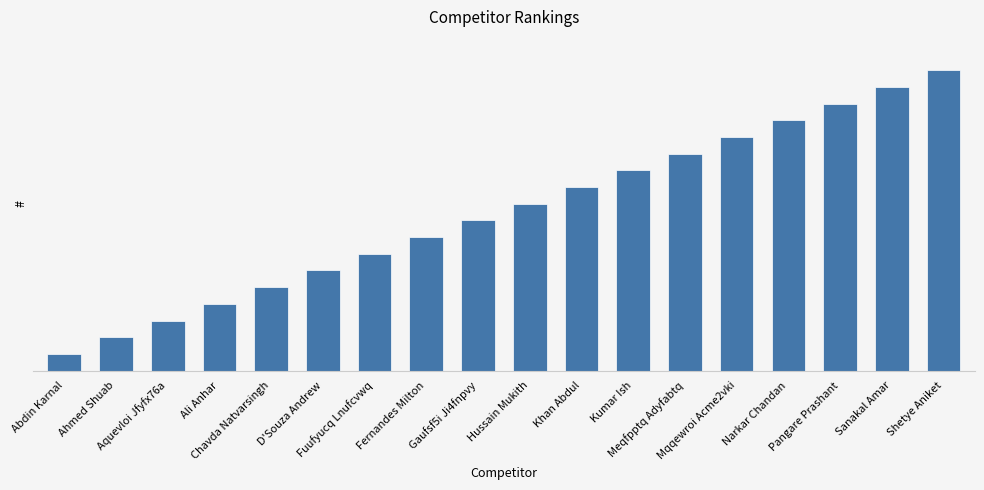

What is the label of the 4th bar from the right?

Narkar Chandan